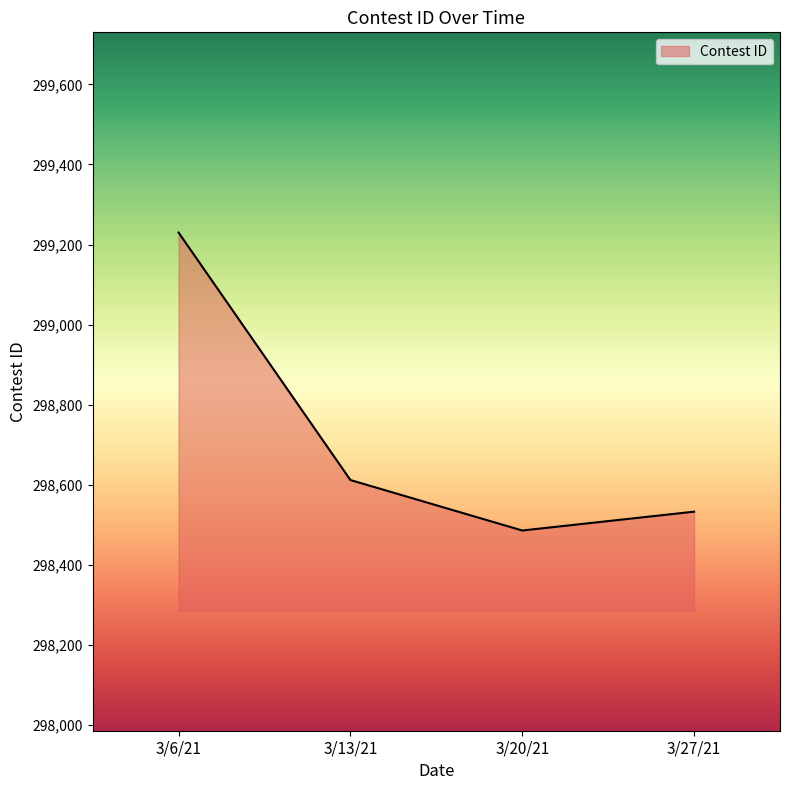

Where does the data first go above 298612?

3/6/21